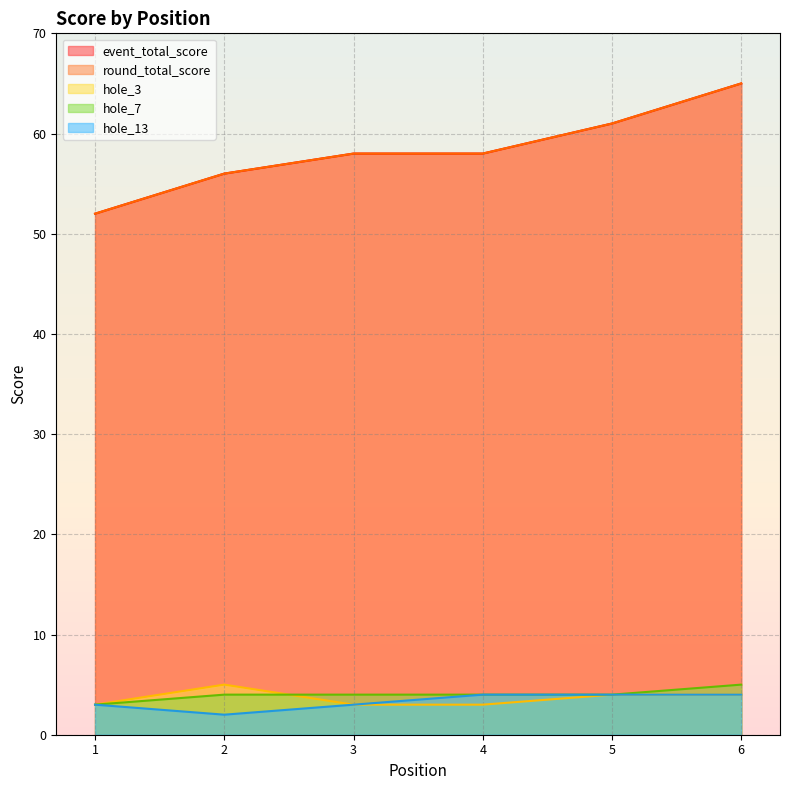

Count the hole_3 values in the range 3 to 4.

5